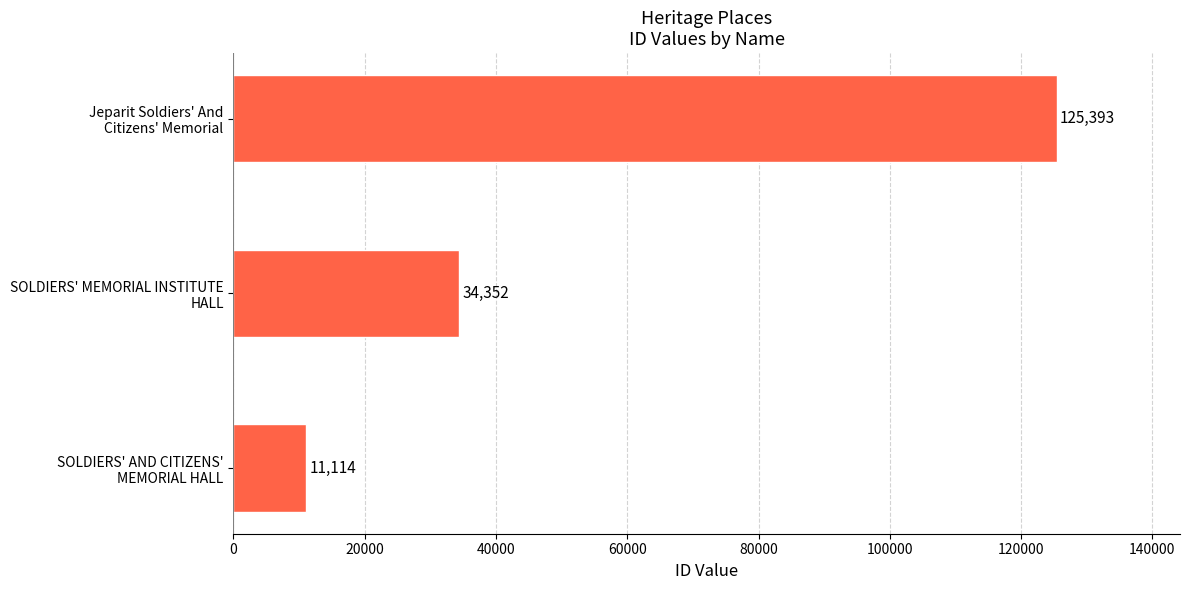

What is the difference between the maximum and minimum values?

114279